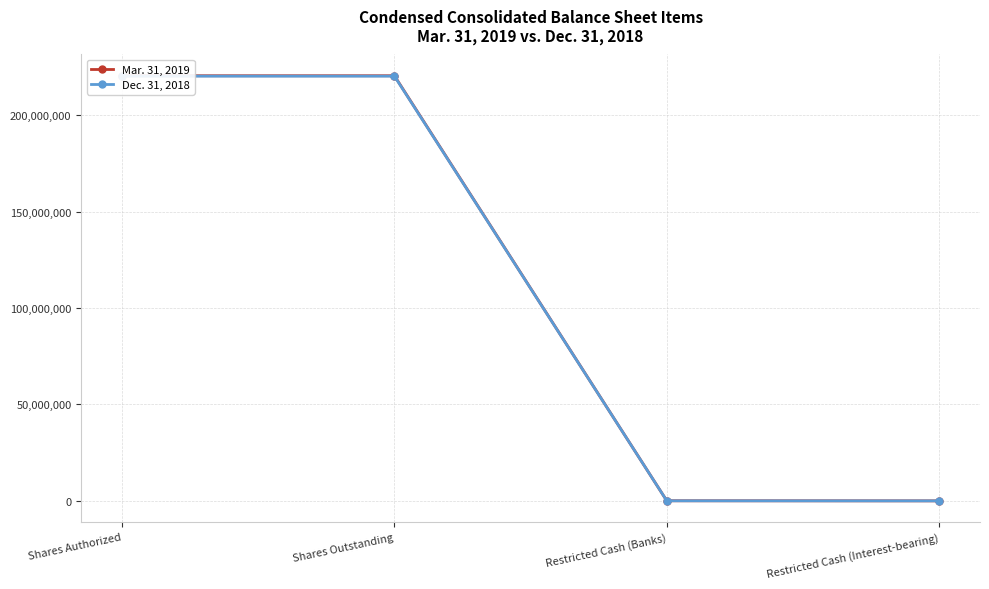

Reading left to right, extract all data points from this chart.

Mar. 31, 2019: Shares Authorized=220457208	Shares Outstanding=220457208	Restricted Cash (Banks)=55649	Restricted Cash (Interest-bearing)=2630
Dec. 31, 2018: Shares Authorized=220255039	Shares Outstanding=220255039	Restricted Cash (Banks)=37408	Restricted Cash (Interest-bearing)=1232